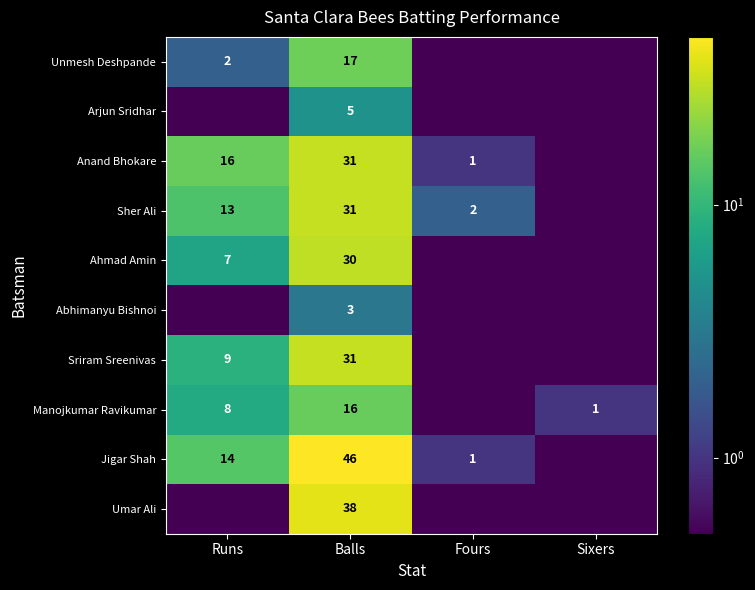

Is it true that Manojkumar Ravikumar equals 1.0 at Sixers?

True